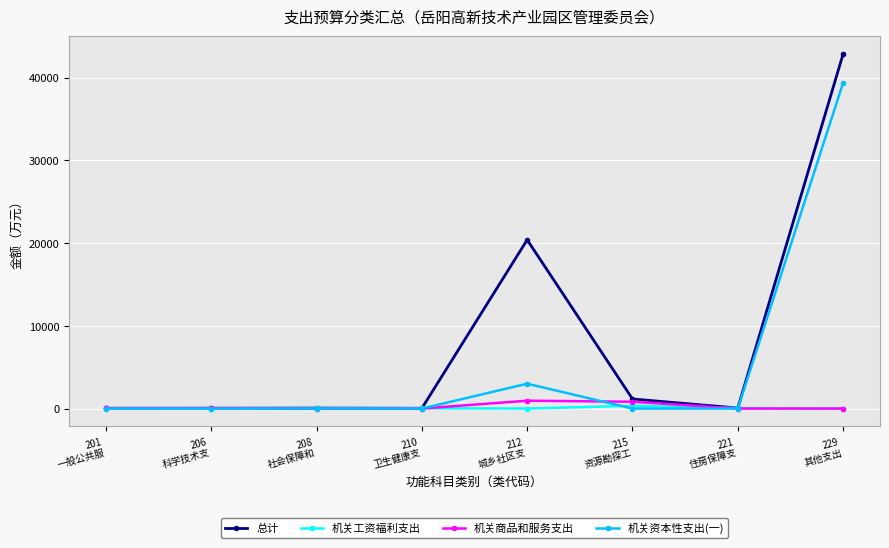

What is the highest value of the 机关商品和服务支出 series?

947.6